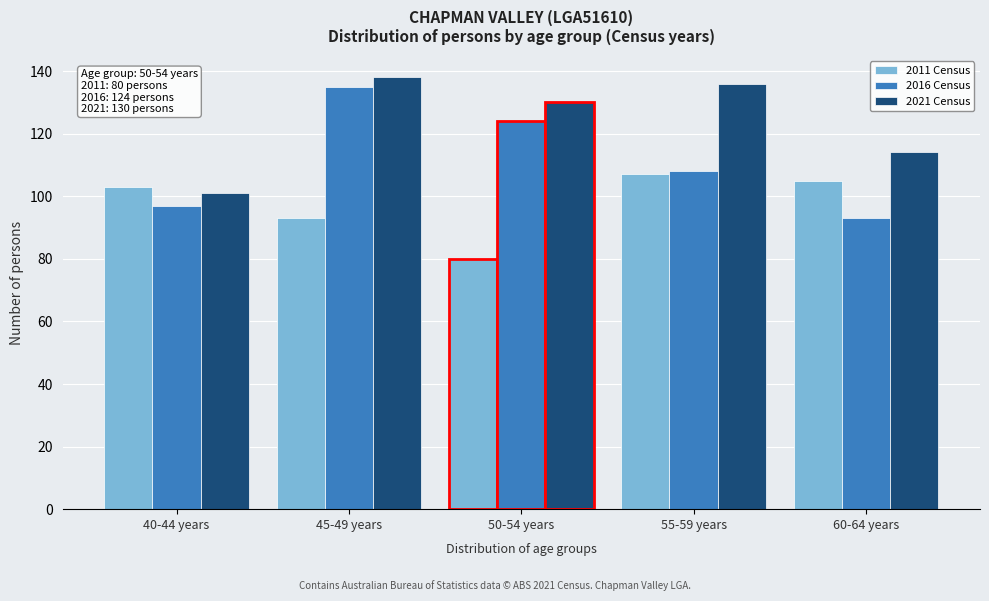

Reading right to left, list all the values displayed in this chart.

2011 Census: 60-64 years=105	55-59 years=107	50-54 years=80	45-49 years=93	40-44 years=103
2016 Census: 60-64 years=93	55-59 years=108	50-54 years=124	45-49 years=135	40-44 years=97
2021 Census: 60-64 years=114	55-59 years=136	50-54 years=130	45-49 years=138	40-44 years=101